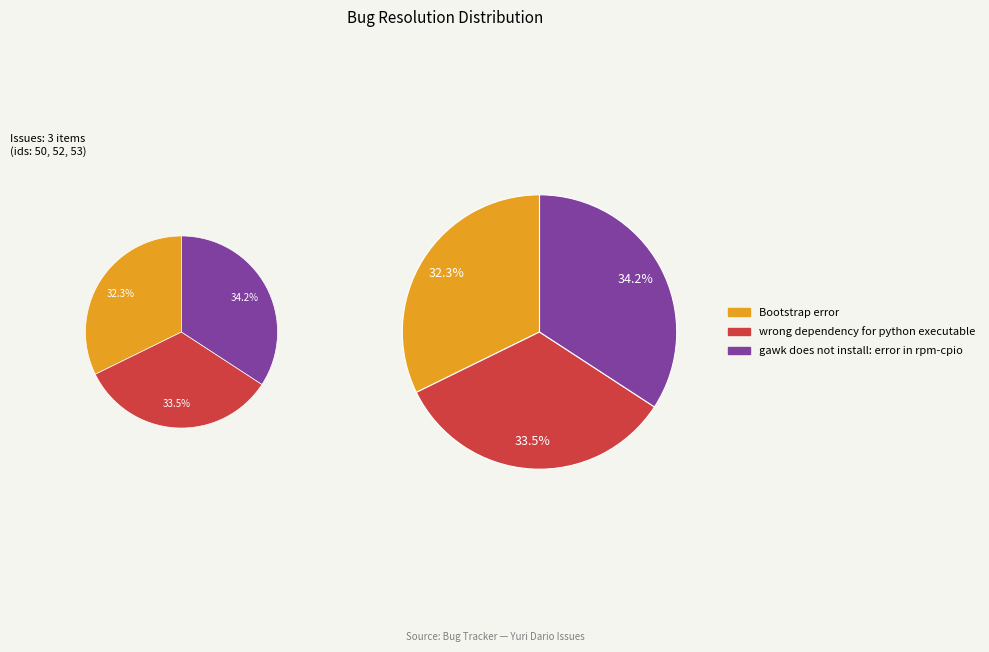

Count the number of slices in the pie.

3